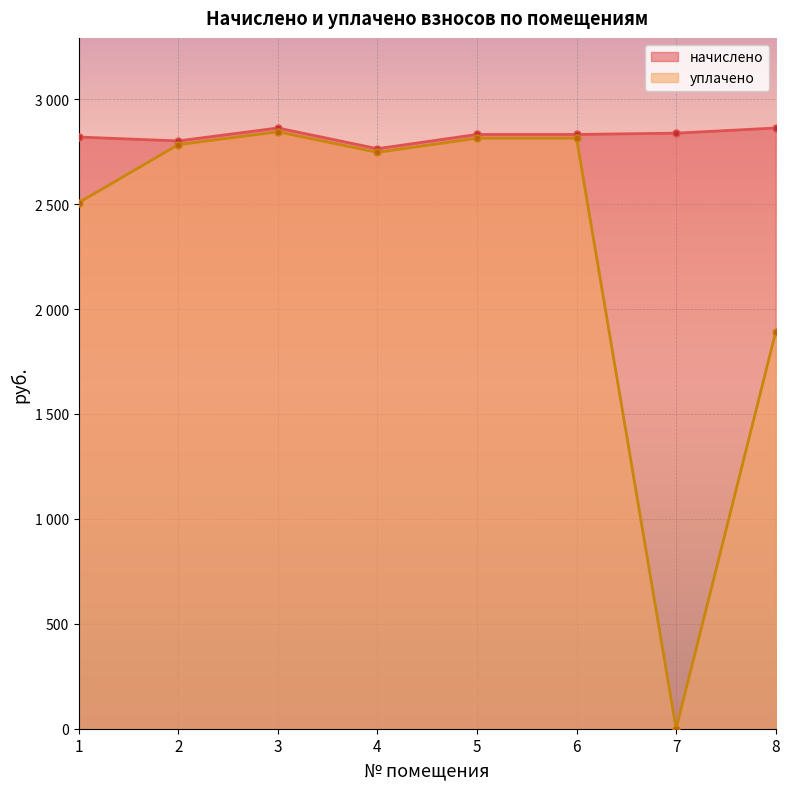

What is the sum of all начислено values?

22611.0